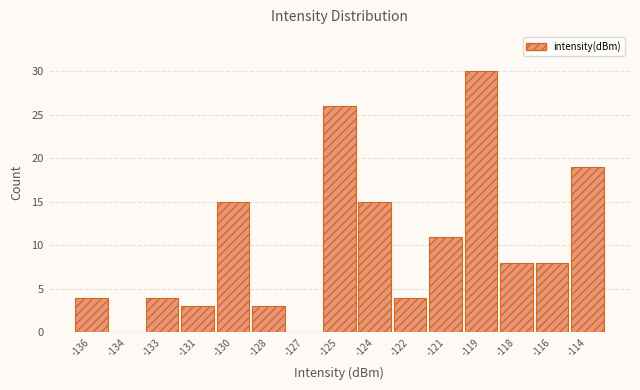

Reading left to right, extract all data points from this chart.

-136=4	-134=0	-133=4	-131=3	-130=15	-128=3	-127=0	-125=26	-124=15	-122=4	-121=11	-119=30	-118=8	-116=8	-114=19